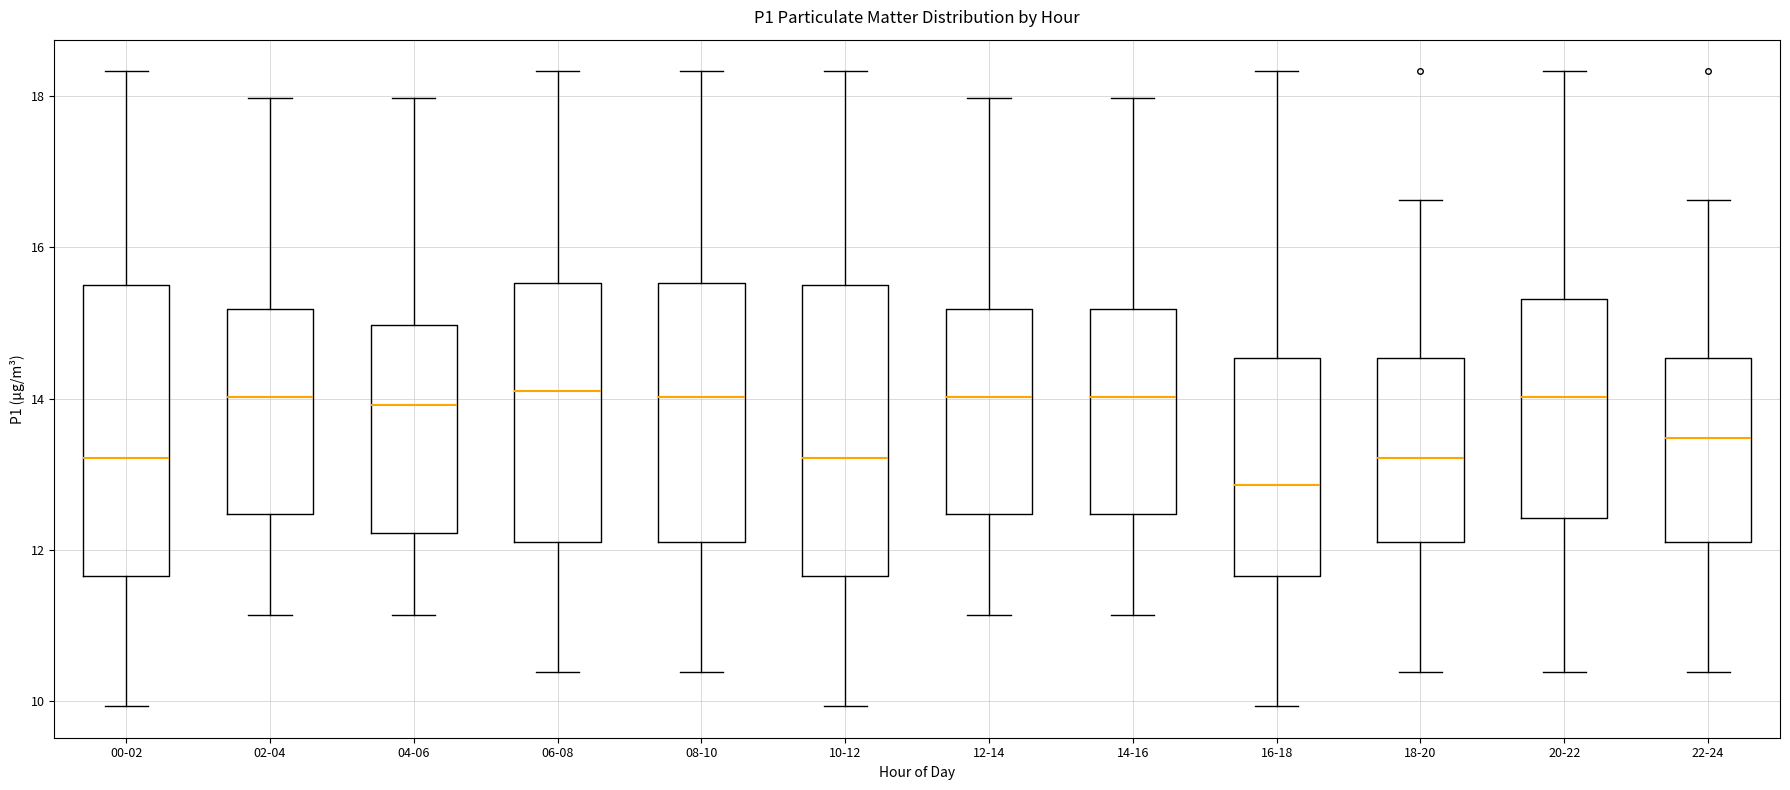

Reading left to right, read every box against the y-axis: the position of its median line, the range the box covers, and the ends of its whiskers. The values are not printed on the chart, so give them approximately, as read against the axis.

00-02: median 13.2, box 11.6 to 15.6, whiskers 10.0 to 18.4
02-04: median 14.0, box 12.4 to 15.2, whiskers 11.2 to 18.0
04-06: median 14.0, box 12.2 to 15.0, whiskers 11.2 to 18.0
06-08: median 14.2, box 12.2 to 15.6, whiskers 10.4 to 18.4
08-10: median 14.0, box 12.2 to 15.6, whiskers 10.4 to 18.4
10-12: median 13.2, box 11.6 to 15.6, whiskers 10.0 to 18.4
12-14: median 14.0, box 12.4 to 15.2, whiskers 11.2 to 18.0
14-16: median 14.0, box 12.4 to 15.2, whiskers 11.2 to 18.0
16-18: median 12.8, box 11.6 to 14.6, whiskers 10.0 to 18.4
18-20: median 13.2, box 12.2 to 14.6, whiskers 10.4 to 16.6
20-22: median 14.0, box 12.4 to 15.4, whiskers 10.4 to 18.4
22-24: median 13.4, box 12.2 to 14.6, whiskers 10.4 to 16.6